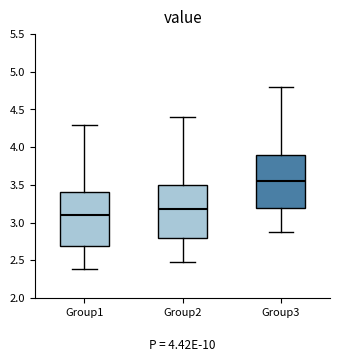

Reading left to right, read every box against the y-axis: the position of its median line, the range the box covers, and the ends of its whiskers. The values are not printed on the chart, so give them approximately, as read against the axis.

Group1: median 3.10, box 2.70 to 3.40, whiskers 2.40 to 4.30
Group2: median 3.20, box 2.80 to 3.50, whiskers 2.50 to 4.40
Group3: median 3.55, box 3.20 to 3.90, whiskers 2.90 to 4.80